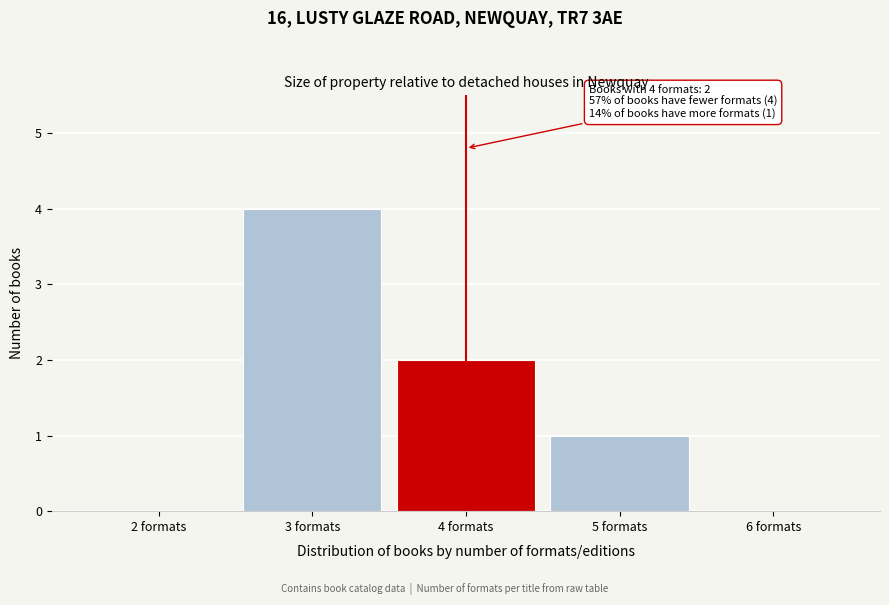

Reading right to left, extract all data points from this chart.

6 formats=0	5 formats=1	4 formats=2	3 formats=4	2 formats=0